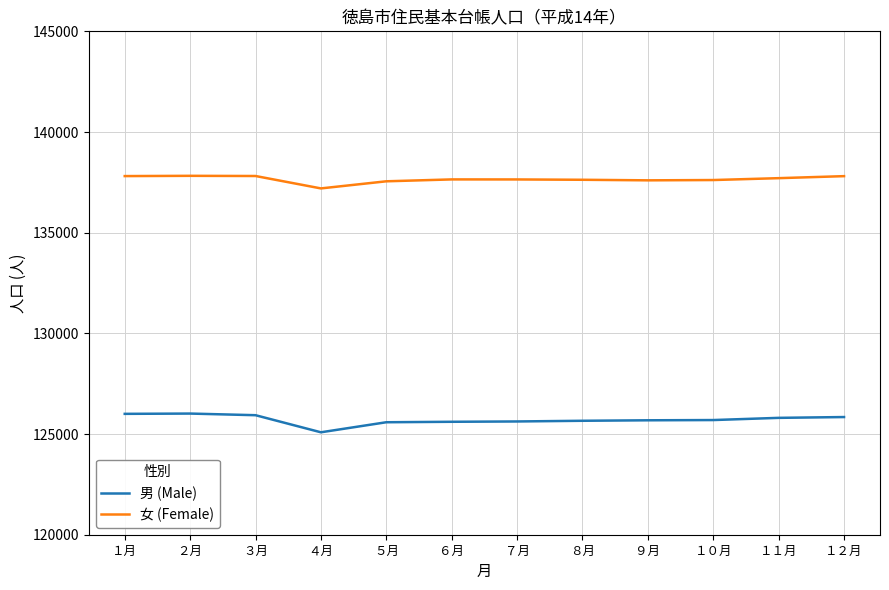

True or false: 男 (Male) and 女 (Female) intersect in this chart.

False